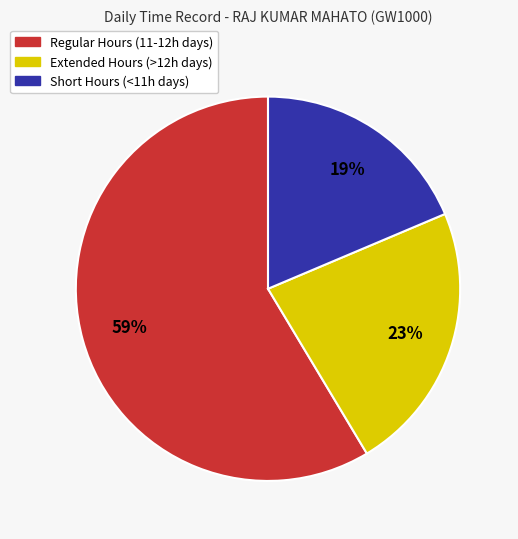

To the nearest percent, what is the difference between the largest and smallest slice percentages?

40%